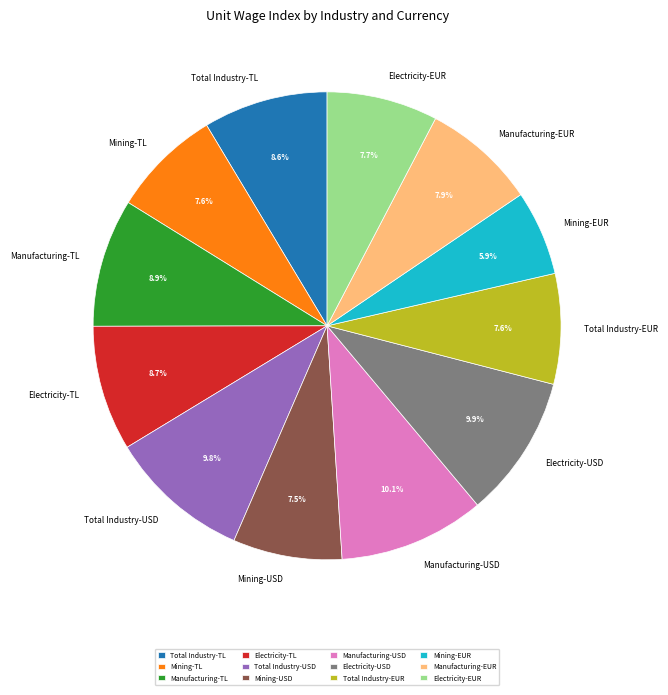

Combined, do Mining-TL and Mining-EUR account for over 50%?

No